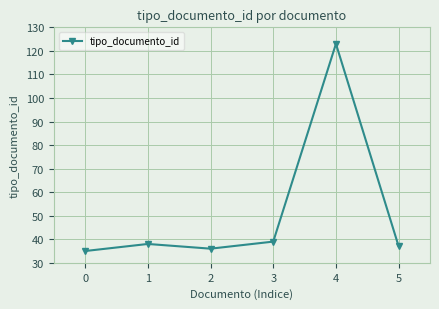

Reading left to right, extract all data points from this chart.

35	38	36	39	123	37